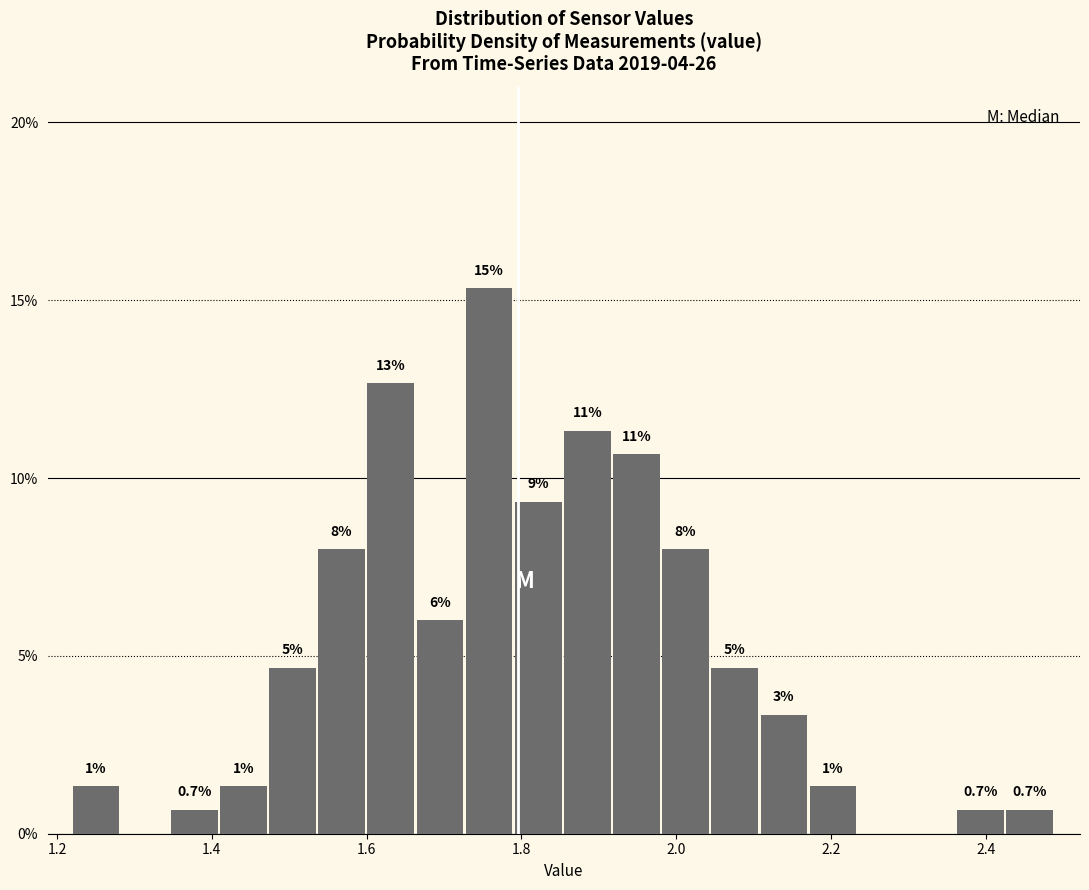

Read against the x-axis, roughly where is the centre of the tallest bar?

1.76